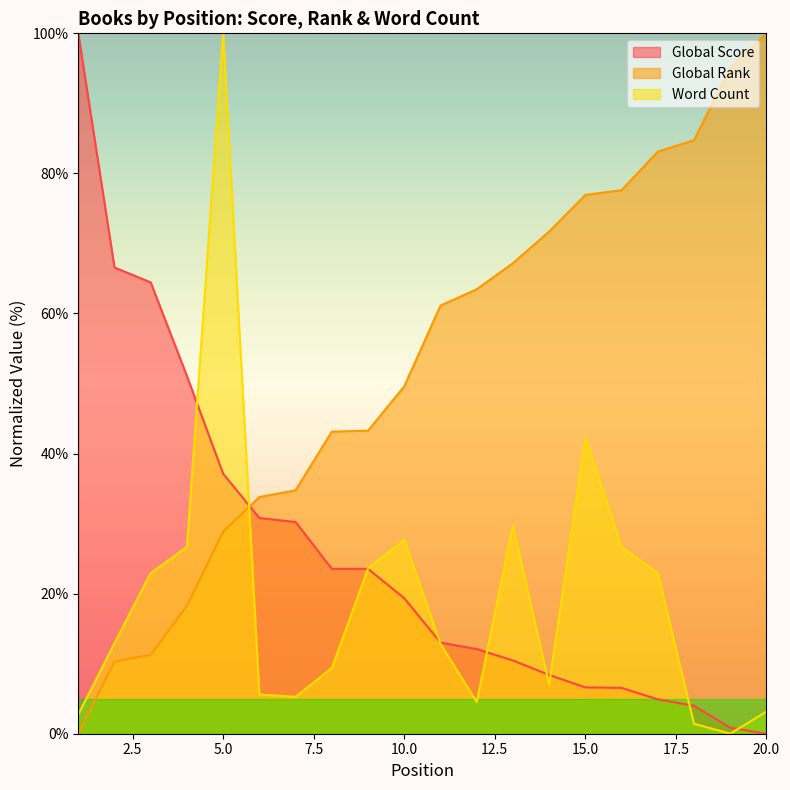

At which label does Word Count first exceed 12?

2